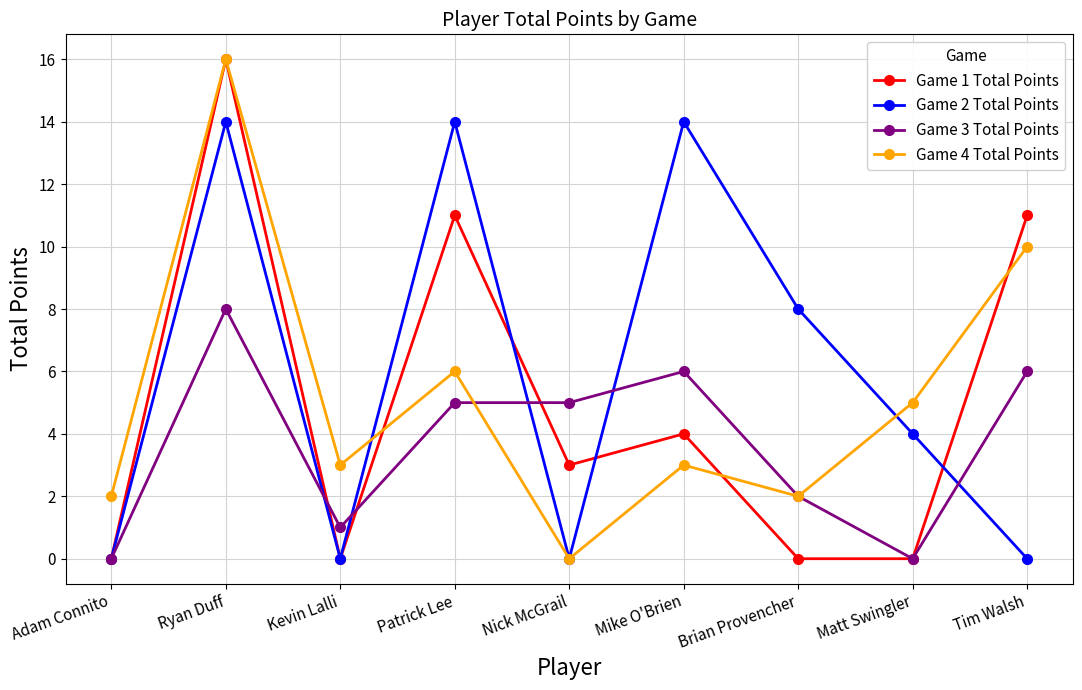

At which label does Game 1 Total Points first exceed 3?

Ryan Duff